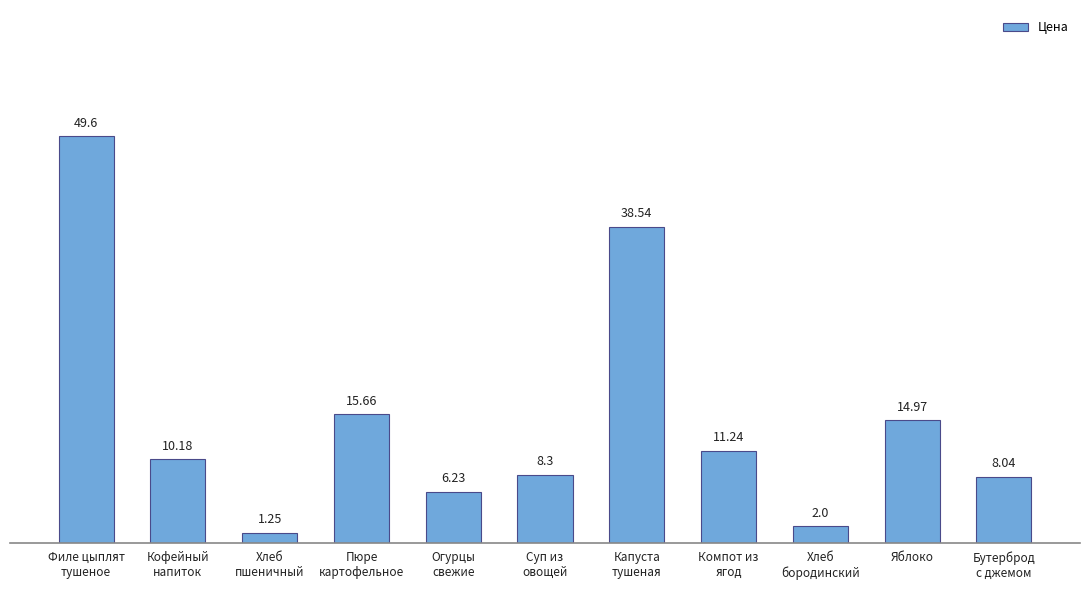

Does the chart contain stacked bars?

No